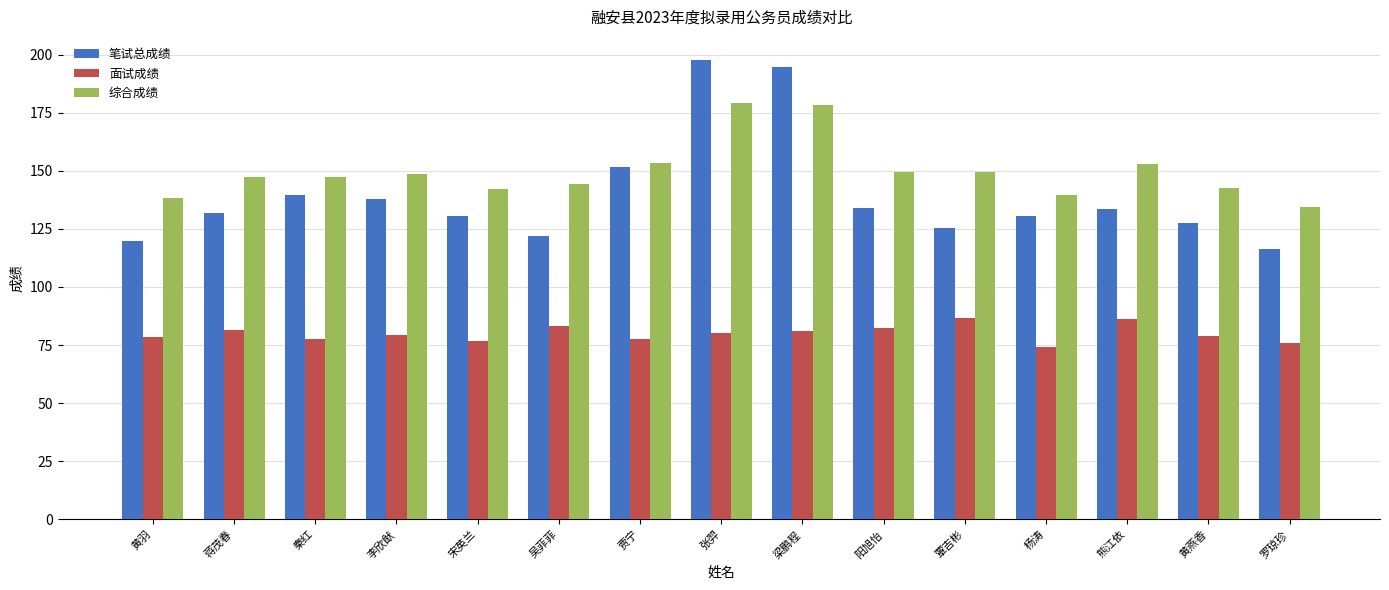

What is the difference between the second highest and minimum values in the 面试成绩 series?

11.9